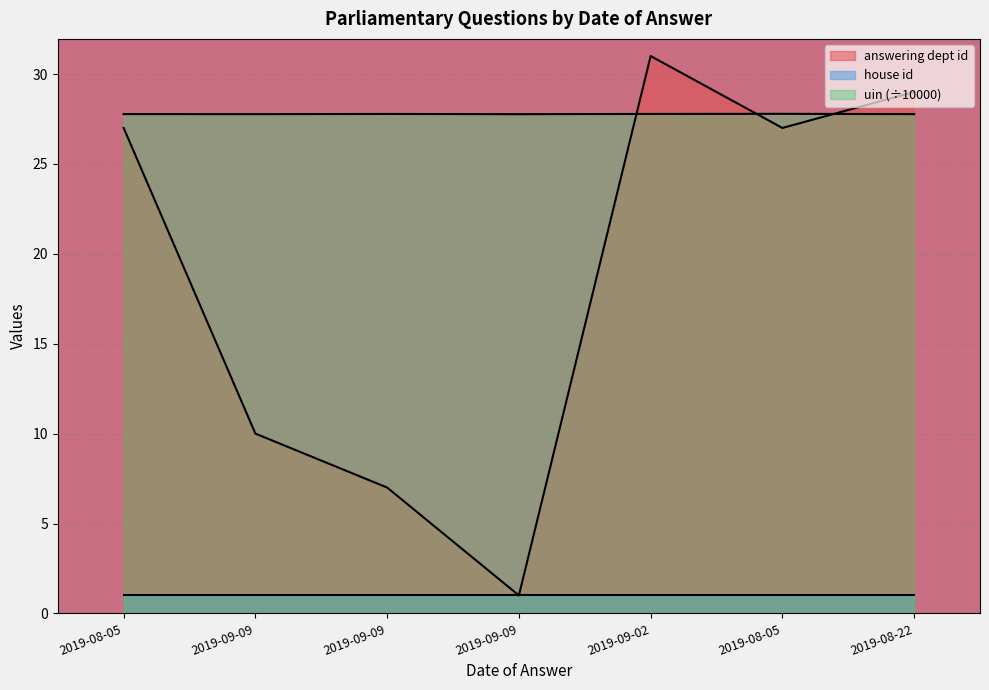

What is the sum of all answering dept id values?

132.0